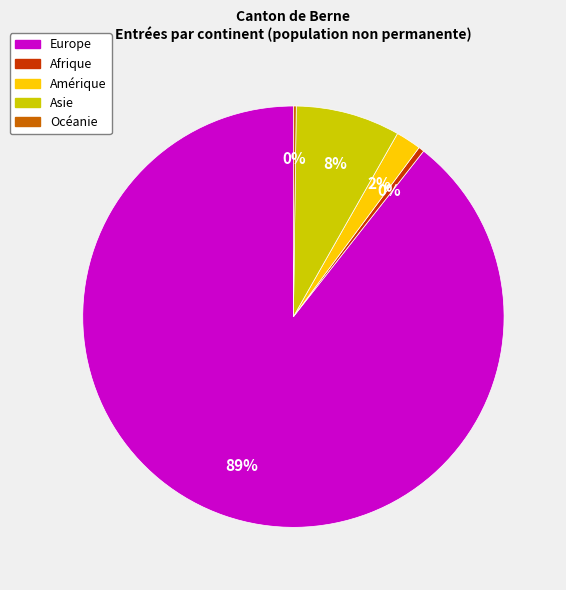

True or false: Afrique accounts for 10% of the total.

False